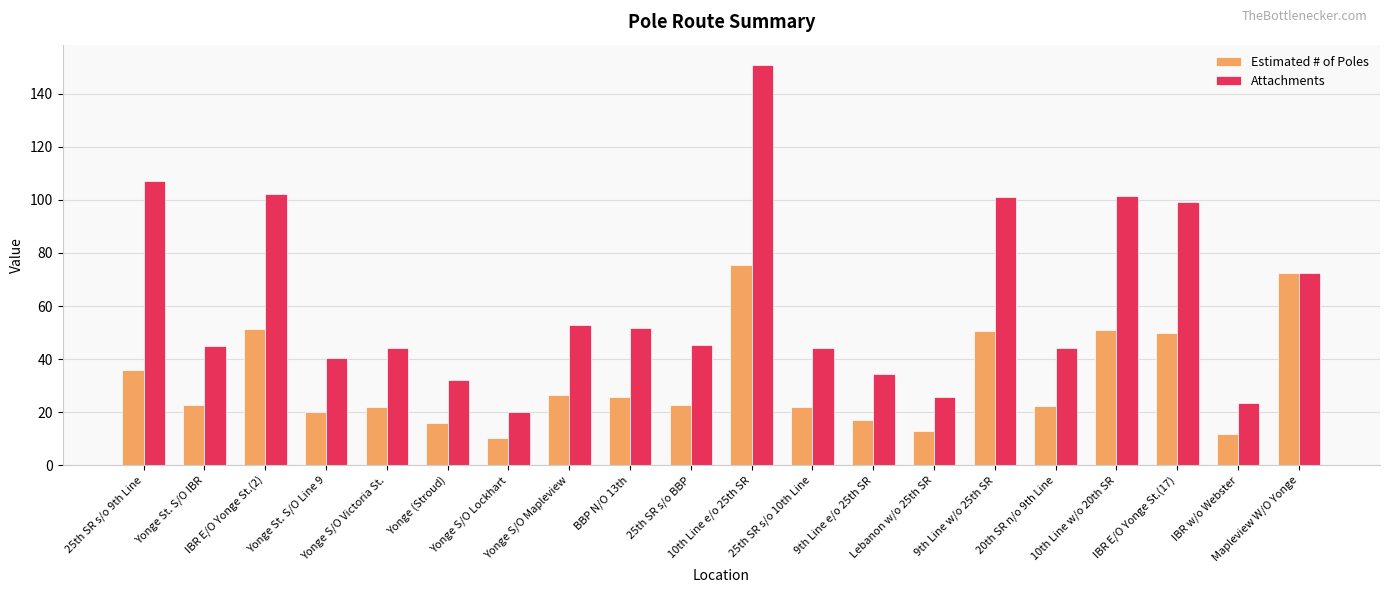

Where is Attachments nearest to the value 85?

Mapleview W/O Yonge